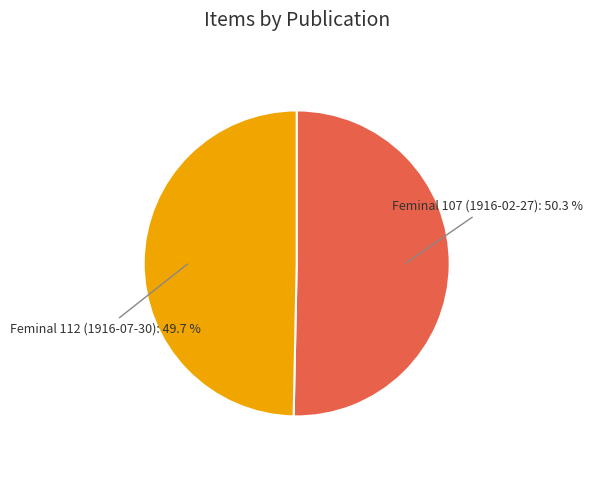

Is Feminal 112 (1916-07-30) the majority of the pie?

No